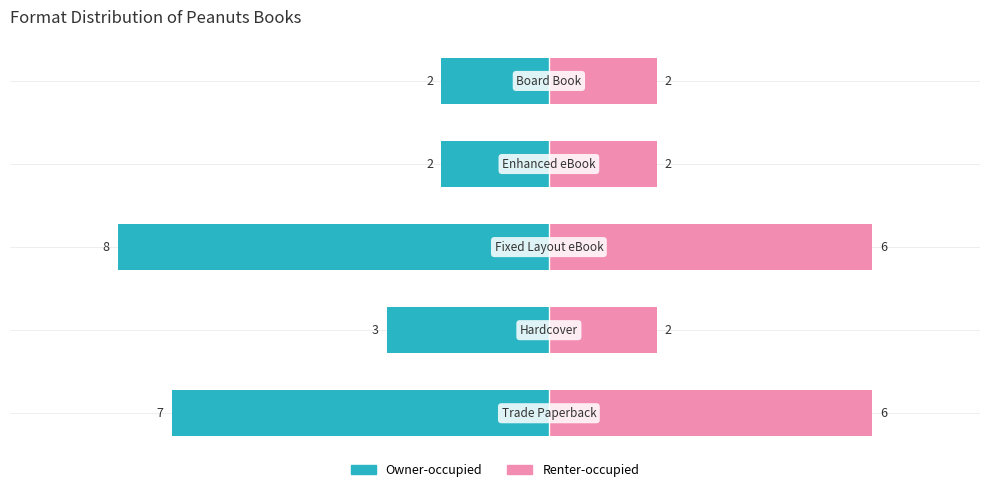

What is the difference between the second highest and second lowest values in the Owner-occupied series?

5